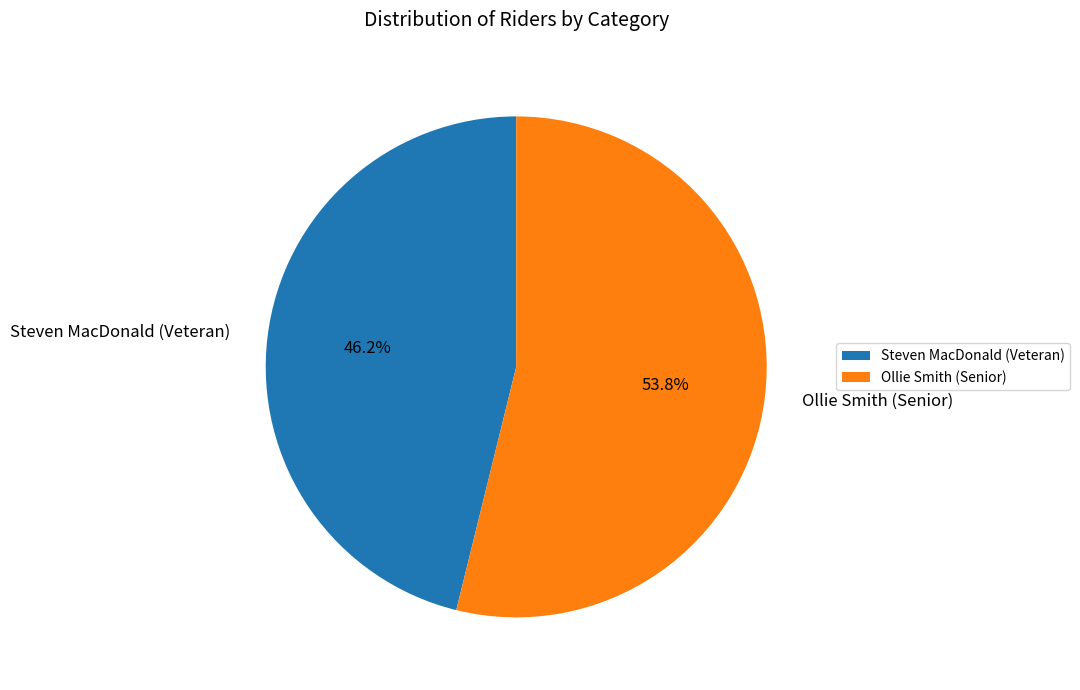

Which slice is the smallest?

Steven MacDonald (Veteran)